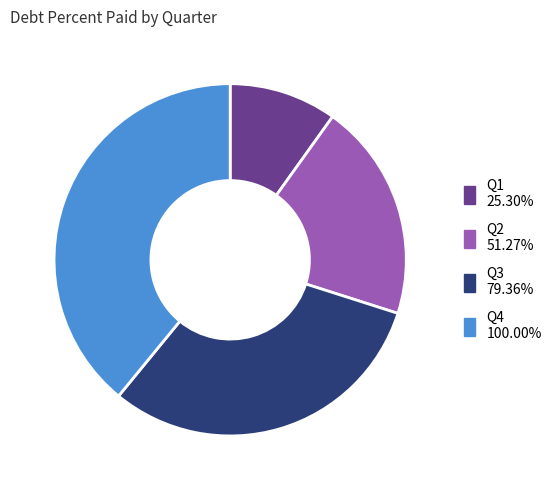

Is the sum of Q3 and Q1 greater than half?

No